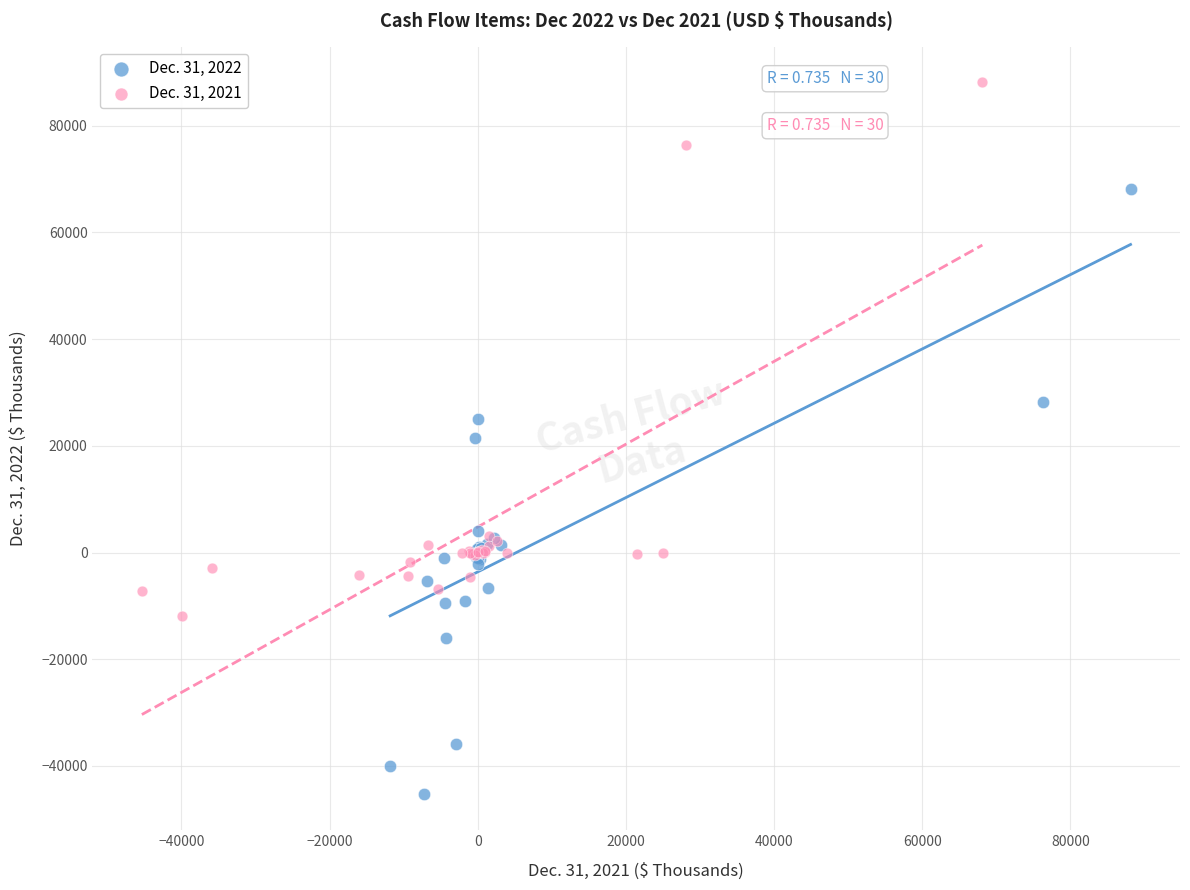

Which series reaches the minimum Y coordinate?

Dec. 31, 2022